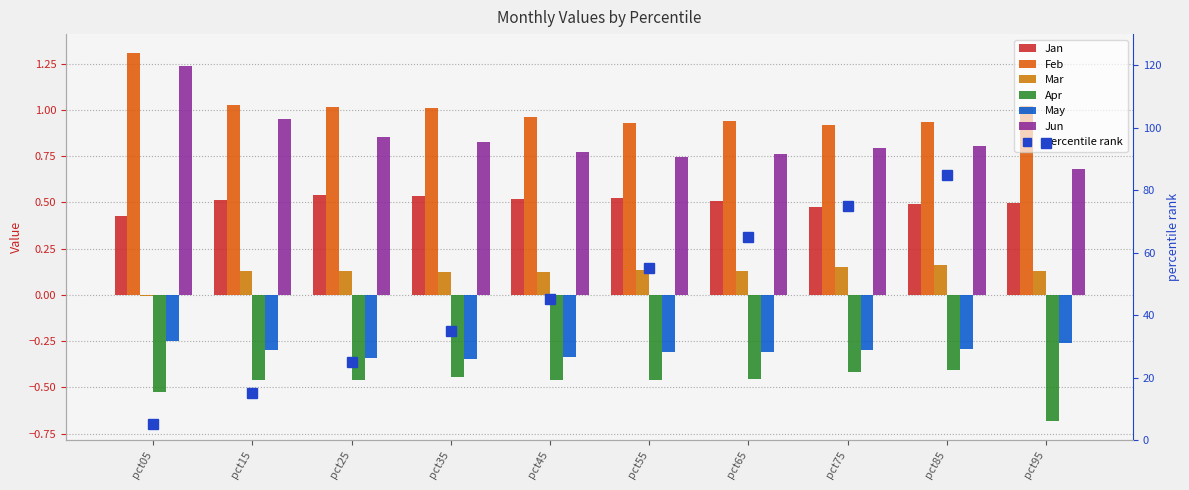

What is the value of the May bar at the 6th from the left?

-0.3